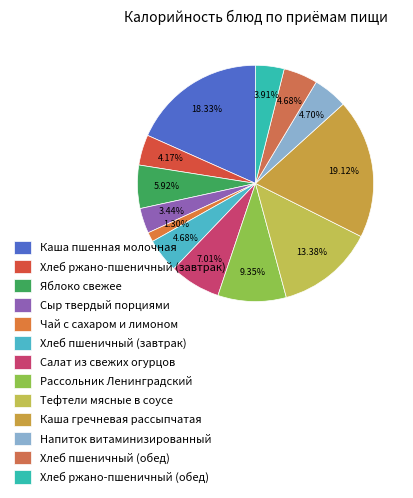

What is the ratio of the value at Каша гречневая рассыпчатая to the value at Хлеб пшеничный (обед)?

4.1